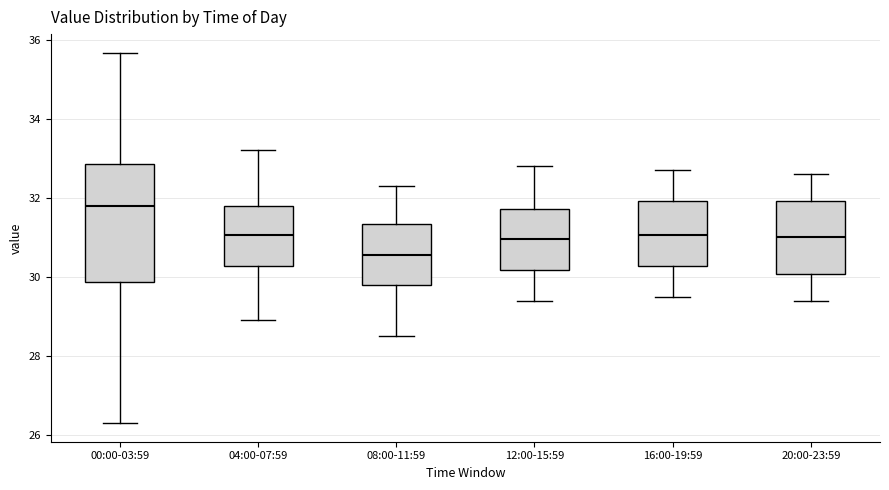

Comparing the boxes themselves (not the whiskers), which one is the tallest?

00:00-03:59